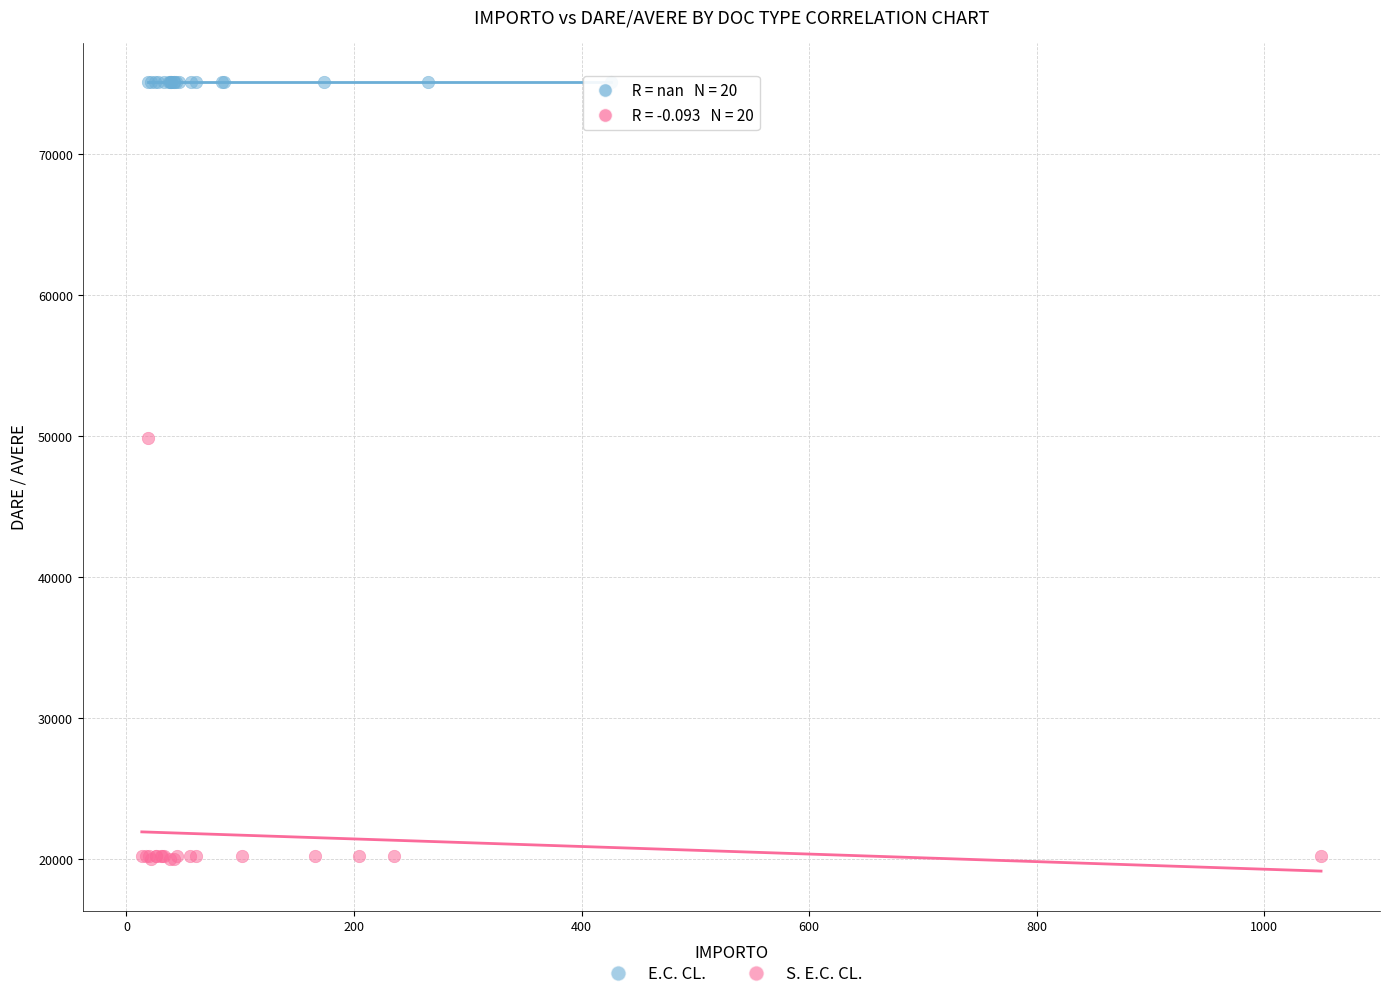

Which series contains the lowest Y value?

S. E.C. CL.